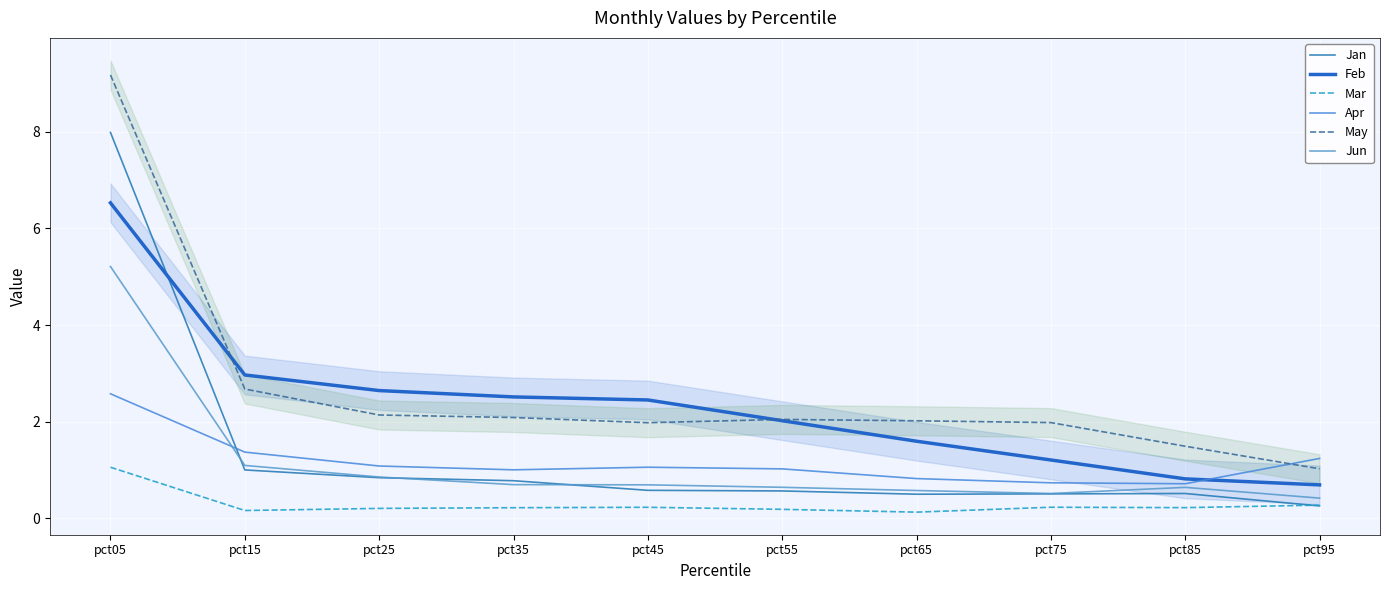

Reading left to right, extract all data points from this chart.

Jan: pct05=8.0	pct15=1.0	pct25=0.8	pct35=0.8	pct45=0.6	pct55=0.6	pct65=0.5	pct75=0.5	pct85=0.5	pct95=0.3
Feb: pct05=6.5	pct15=3.0	pct25=2.6	pct35=2.5	pct45=2.4	pct55=2.0	pct65=1.6	pct75=1.2	pct85=0.8	pct95=0.7
Mar: pct05=1.1	pct15=0.2	pct25=0.2	pct35=0.2	pct45=0.2	pct55=0.2	pct65=0.1	pct75=0.2	pct85=0.2	pct95=0.3
Apr: pct05=2.6	pct15=1.4	pct25=1.1	pct35=1.0	pct45=1.1	pct55=1.0	pct65=0.8	pct75=0.7	pct85=0.7	pct95=1.2
May: pct05=9.2	pct15=2.7	pct25=2.1	pct35=2.1	pct45=2.0	pct55=2.0	pct65=2.0	pct75=2.0	pct85=1.5	pct95=1.0
Jun: pct05=5.2	pct15=1.1	pct25=0.9	pct35=0.7	pct45=0.7	pct55=0.6	pct65=0.6	pct75=0.5	pct85=0.6	pct95=0.4